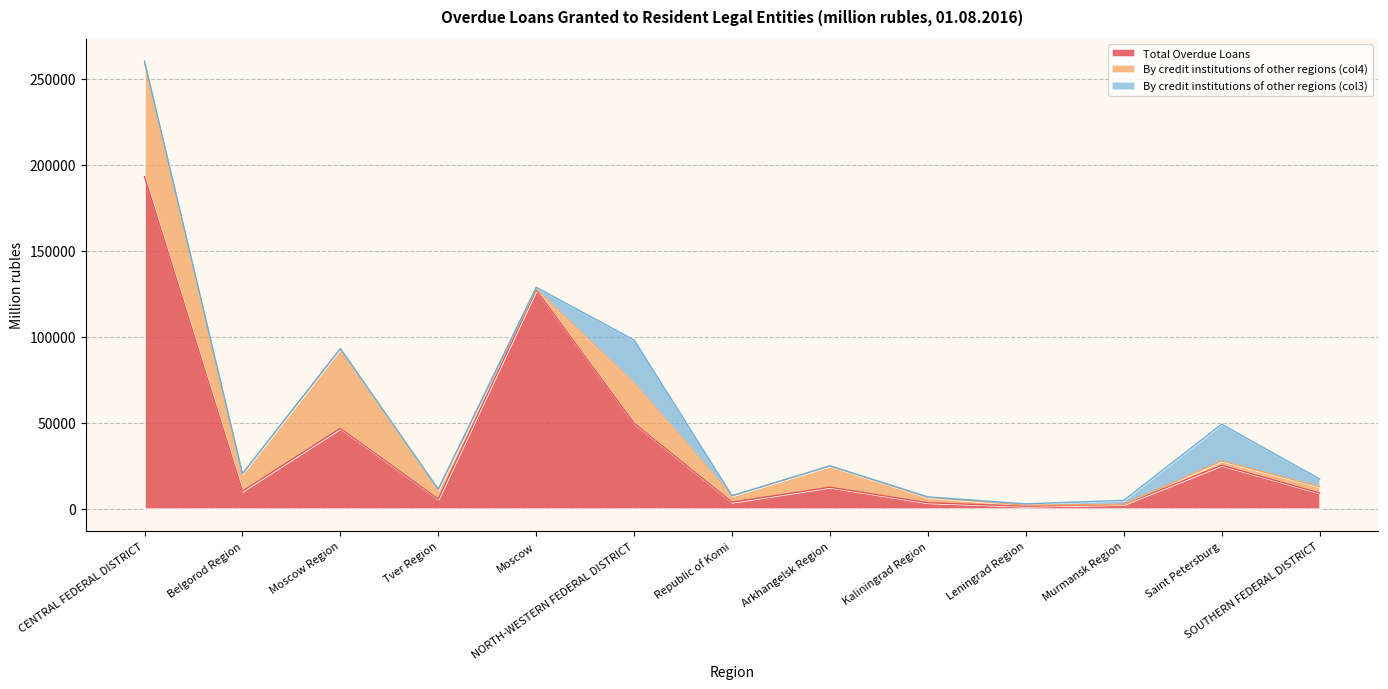

What is the total value across all series at Moscow Region?

93059